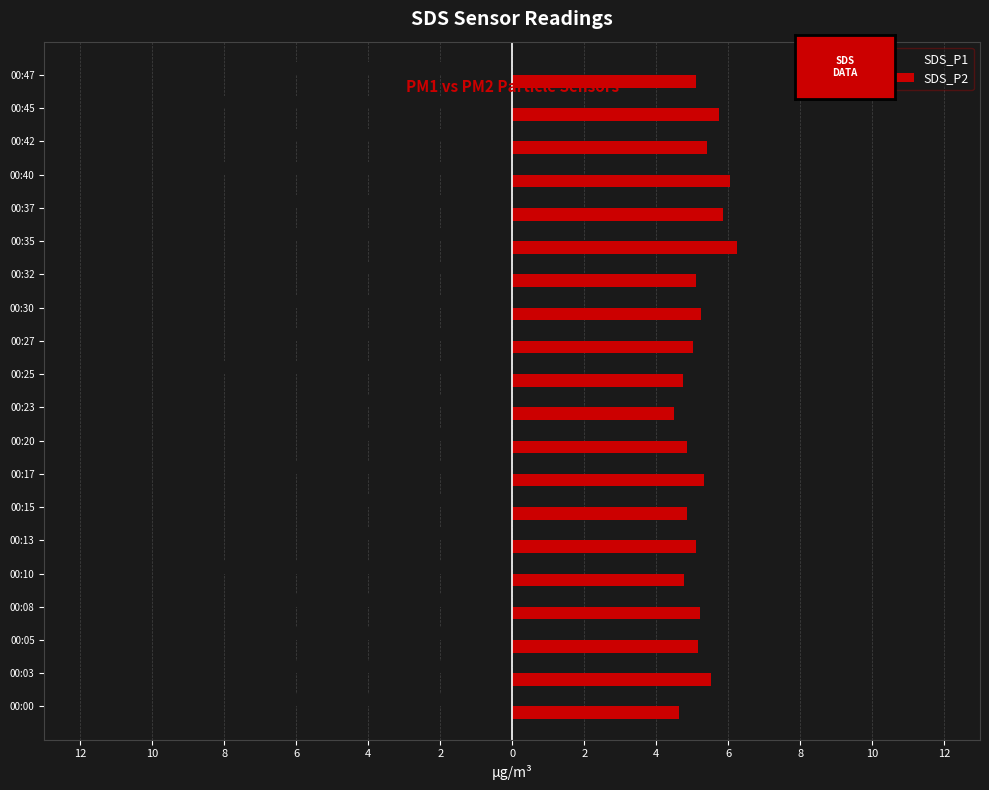

What are all the series names shown in the legend?

SDS_P1, SDS_P2